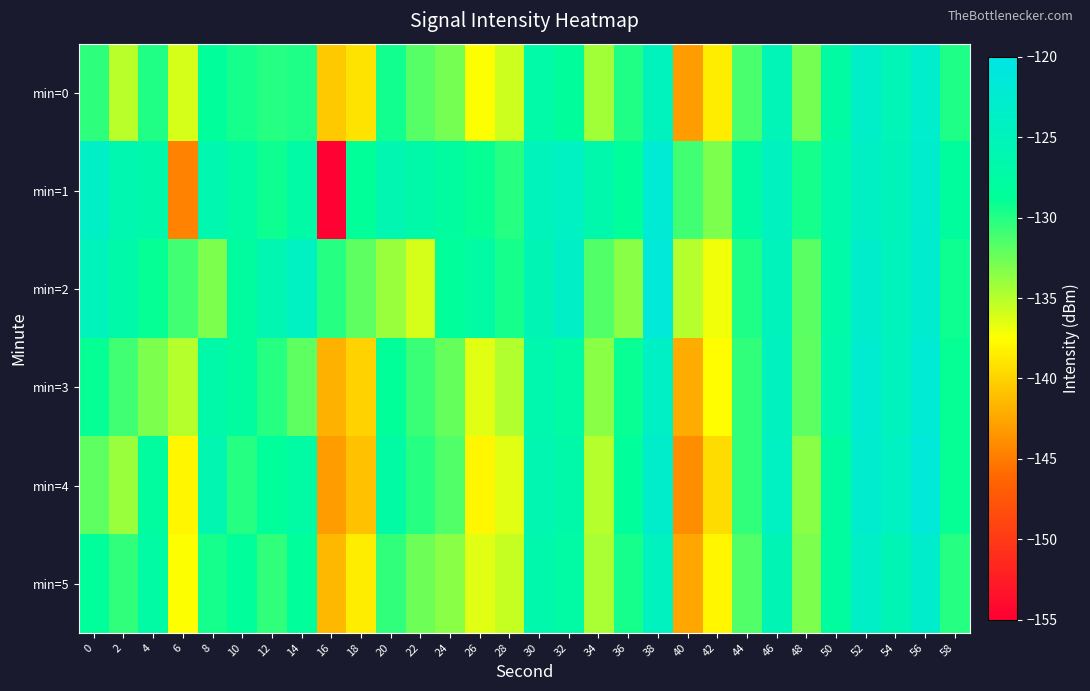

Between 54 and 48, which is larger?

54